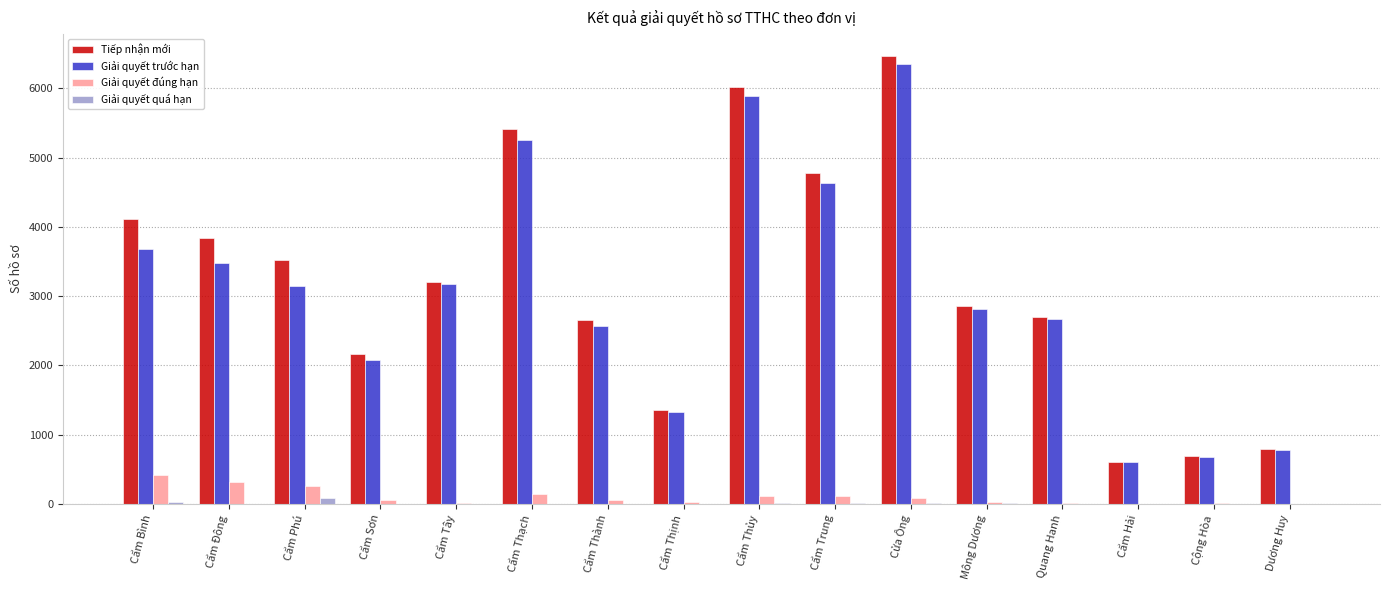

What is the maximum value for Giải quyết trước hạn?

6354